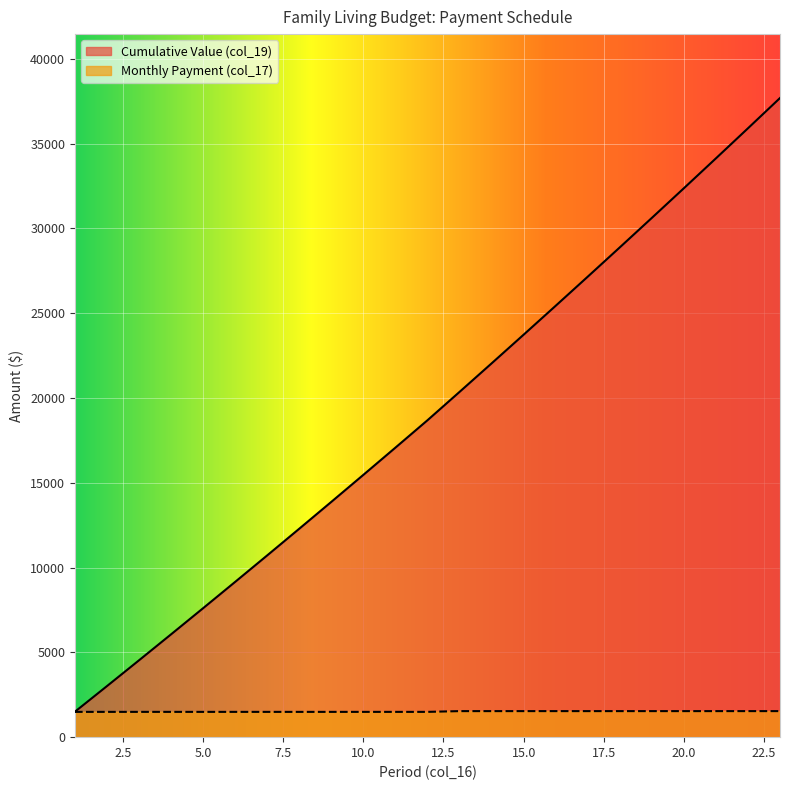

True or false: Monthly Payment (col_17) and Cumulative Value (col_19) cross at least once.

False